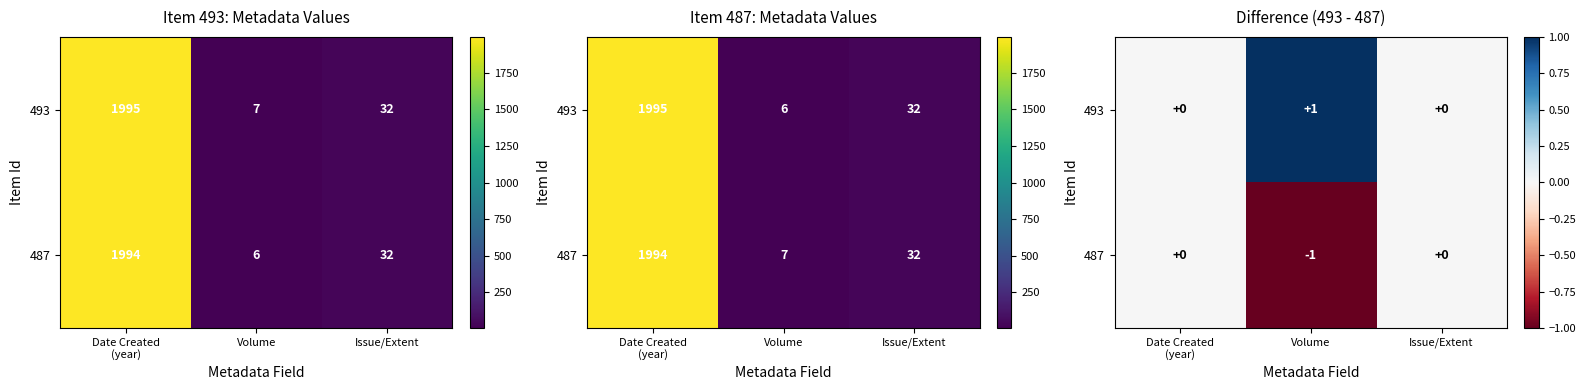

At Issue/Extent, list the series in order from smallest to largest.

493, 487